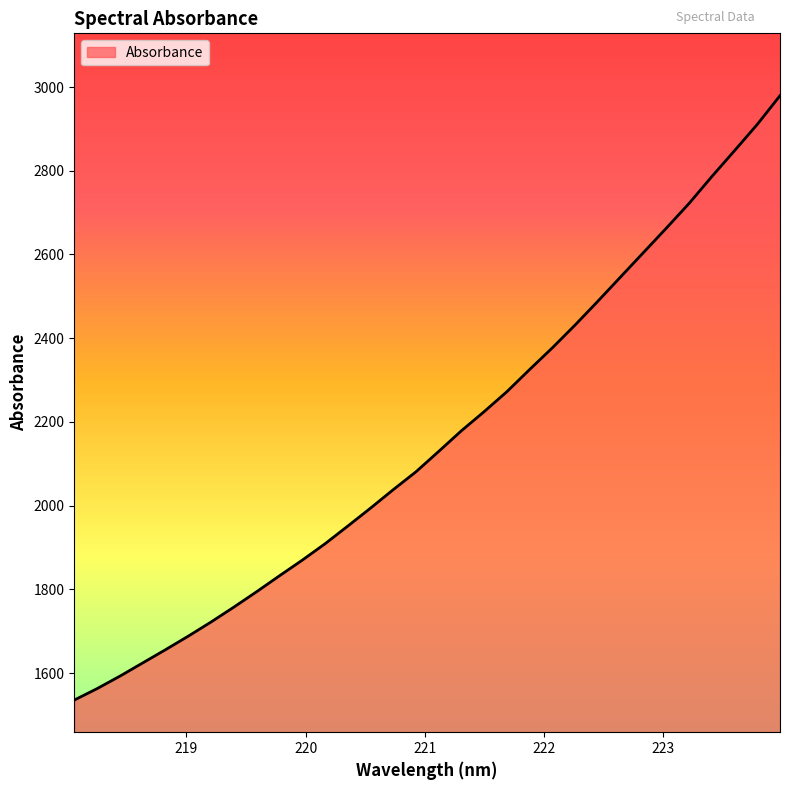

What is the greatest value displayed?

2979.3